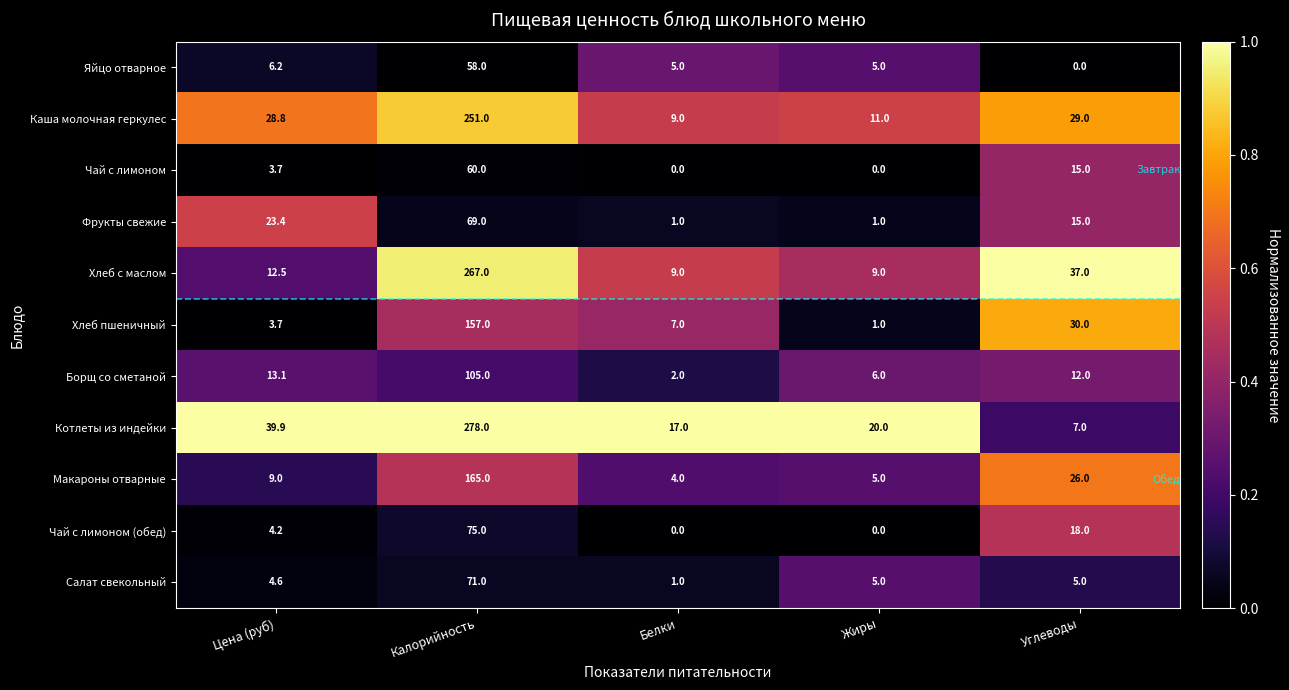

What is the maximum value for Салат свекольный?

71.0